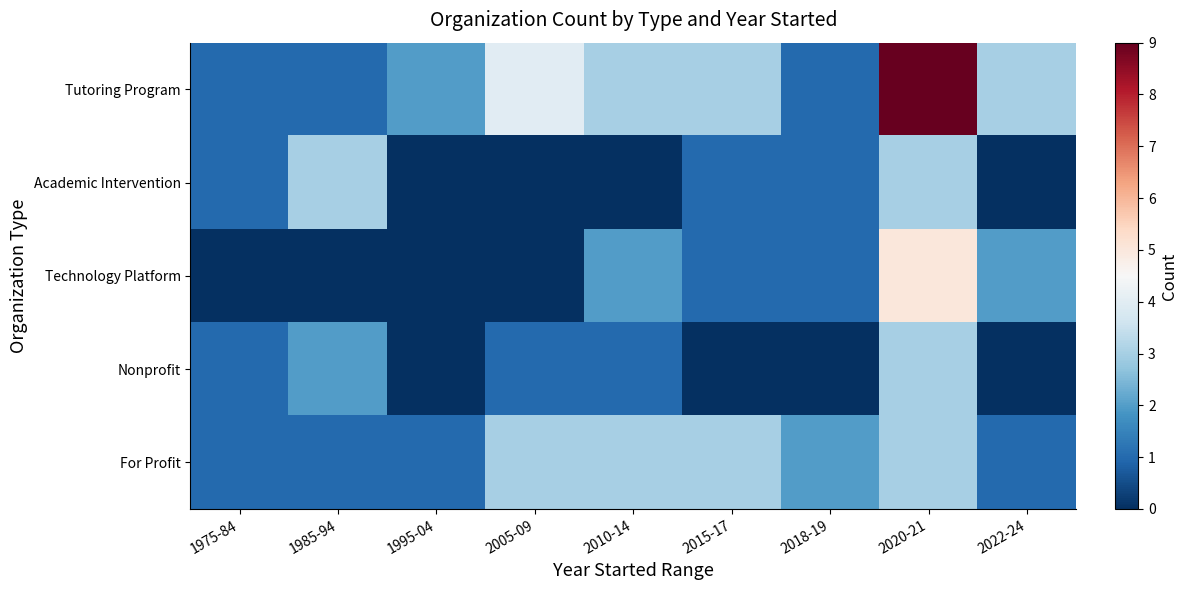

Which series has the largest total across all categories?

Tutoring Program